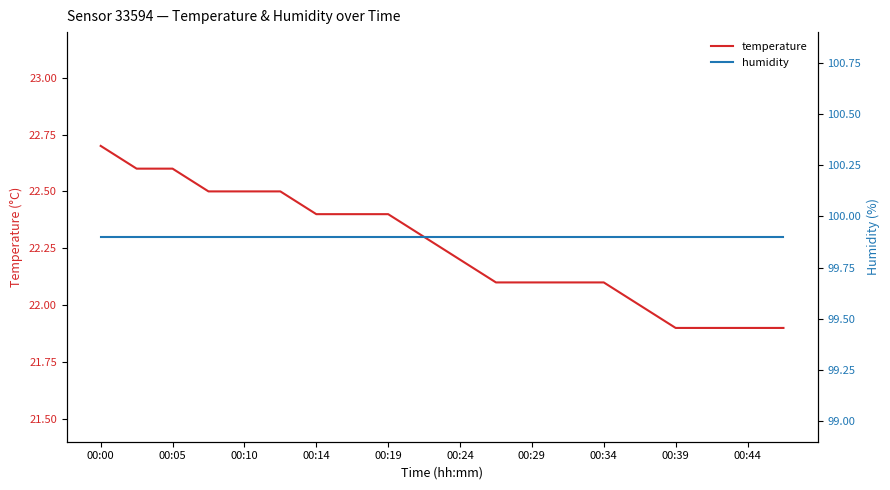

Which series has the widest spread of values?

temperature